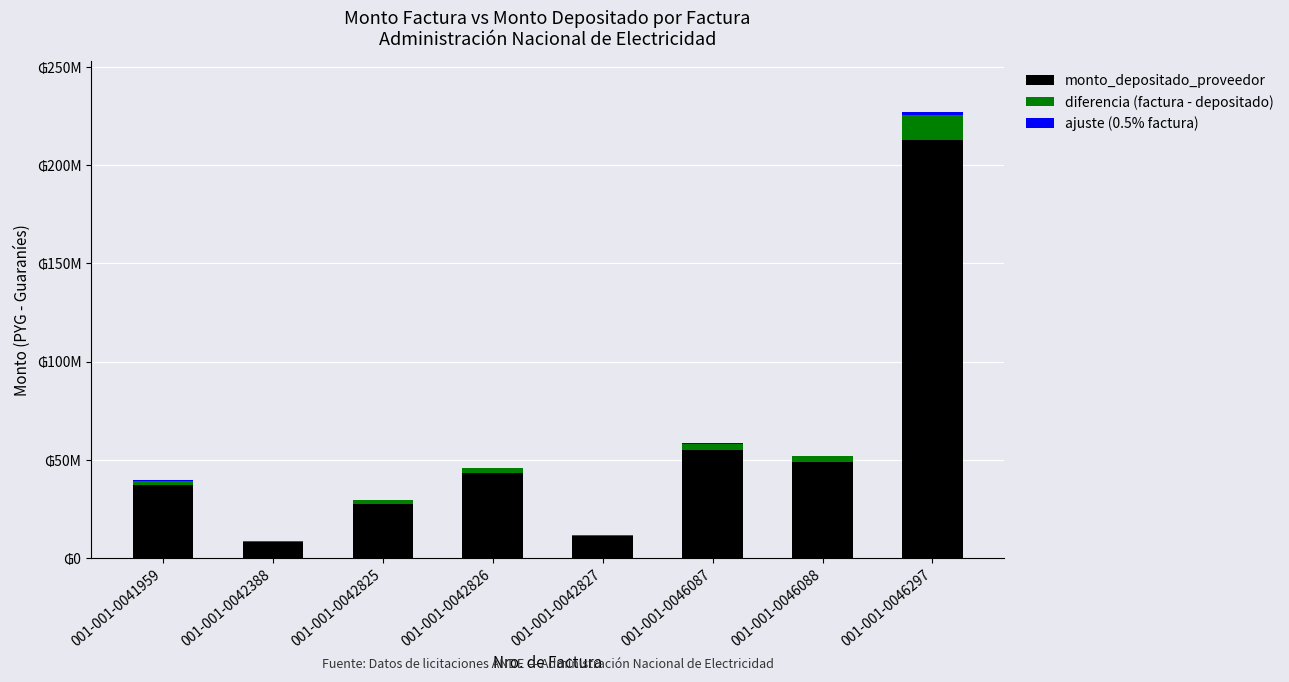

What is the total value across all series at 001-001-0042826?

46037693.2